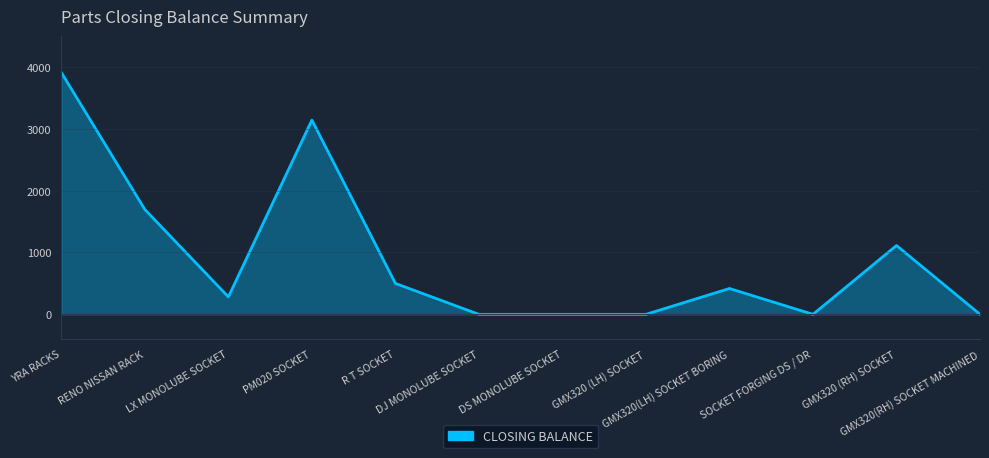

What is the maximum value shown in the chart?

3910